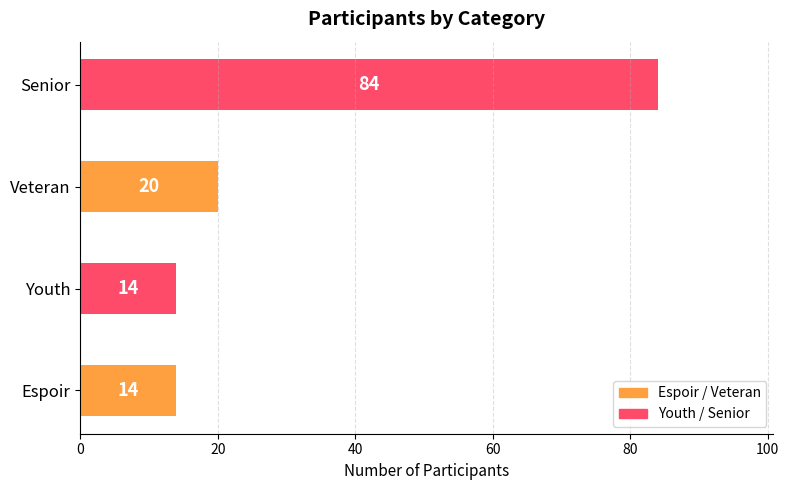

What is the change in value from Espoir to Veteran?

+6